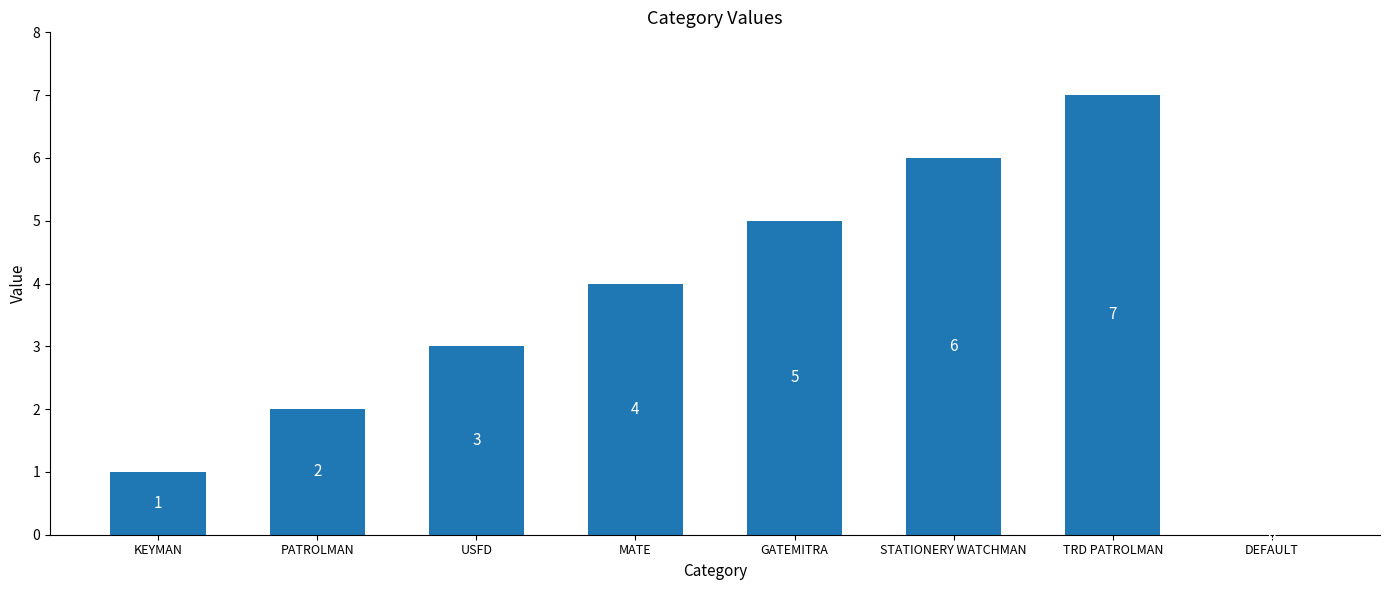

What is the approximate value at USFD?

3